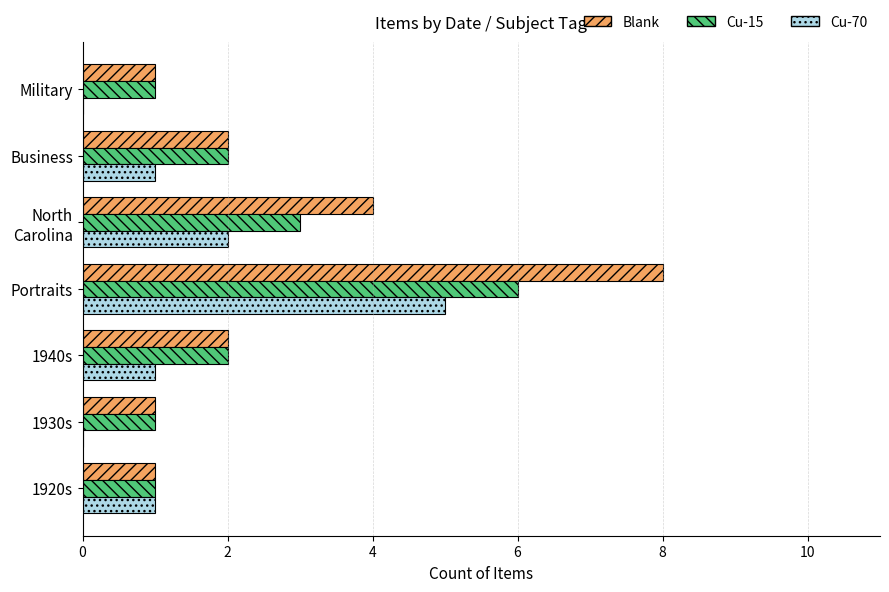

What is the sum of the Blank values at 1920s and Business?

3